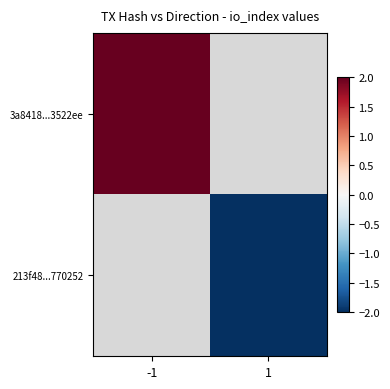

Rank the series at -1 from lowest to highest value.

213f48...770252, 3a8418...3522ee